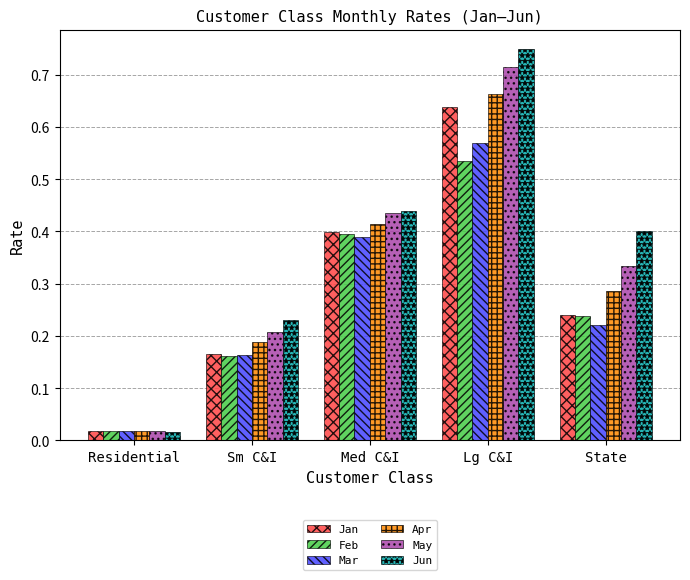

What is the label of the 4th bar from the right?

Sm C&I